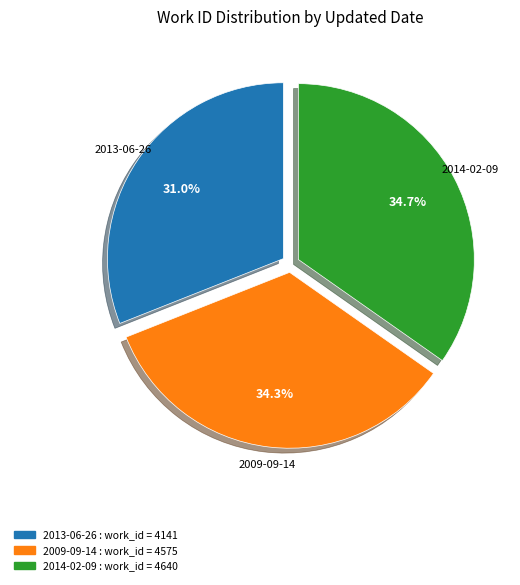

Which slice is the smallest?

2013-06-26